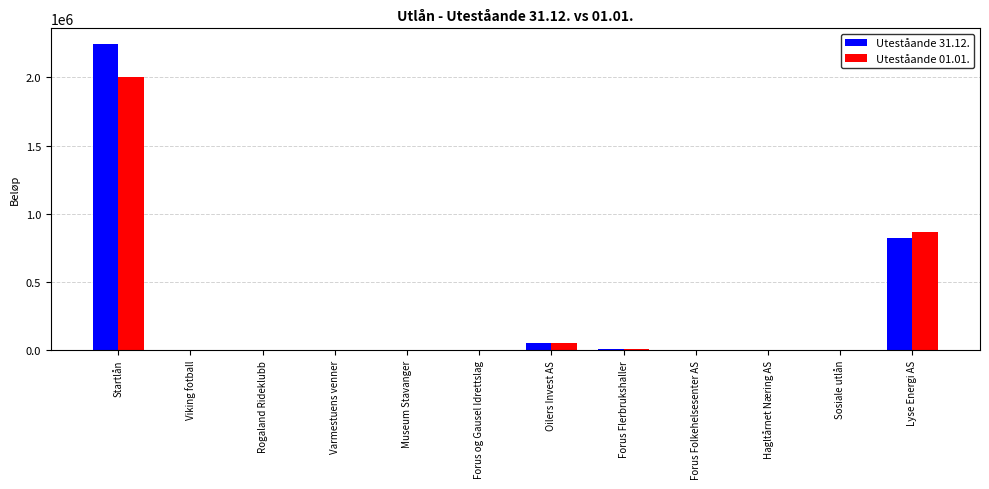

Read the Uteståande 01.01. value at Sosiale utlån.

405.0